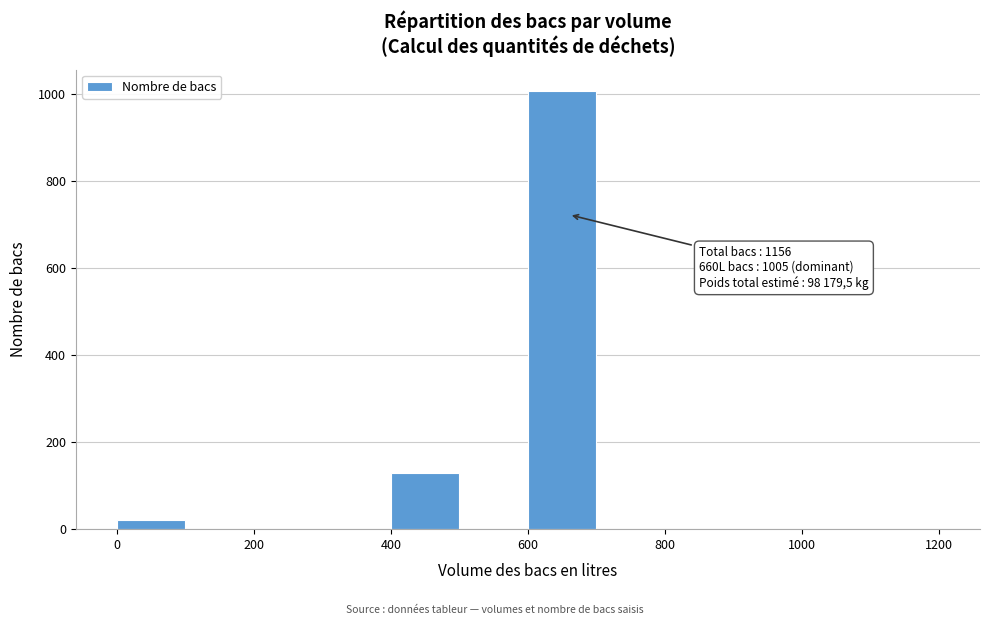

Which range on the x-axis has the tallest bar?

600 to 700